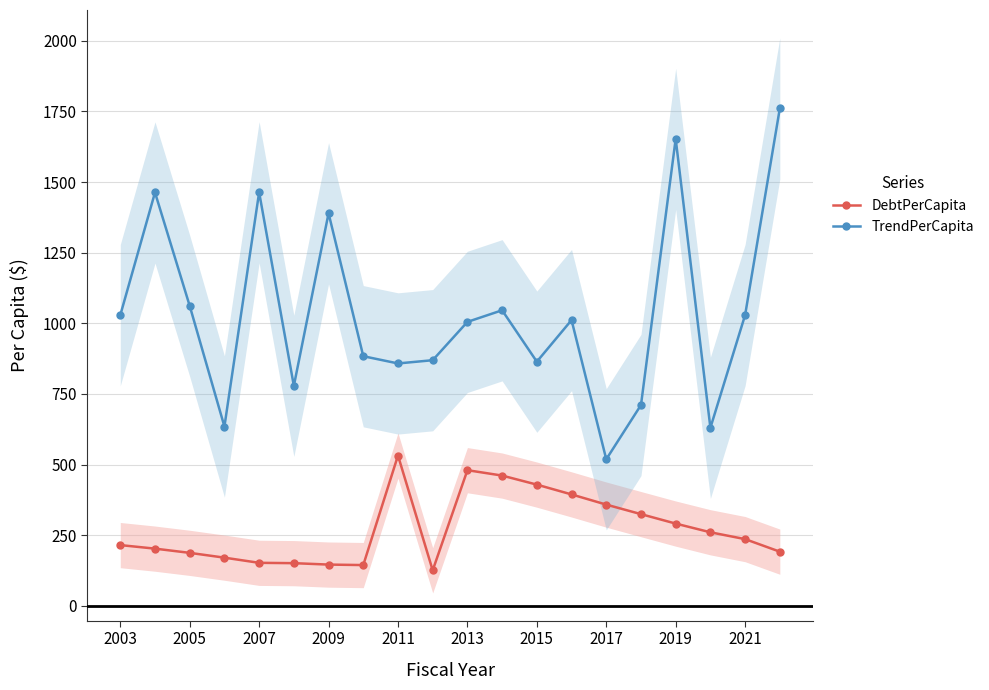

Is it true that DebtPerCapita equals 152.0 at 2007?

True